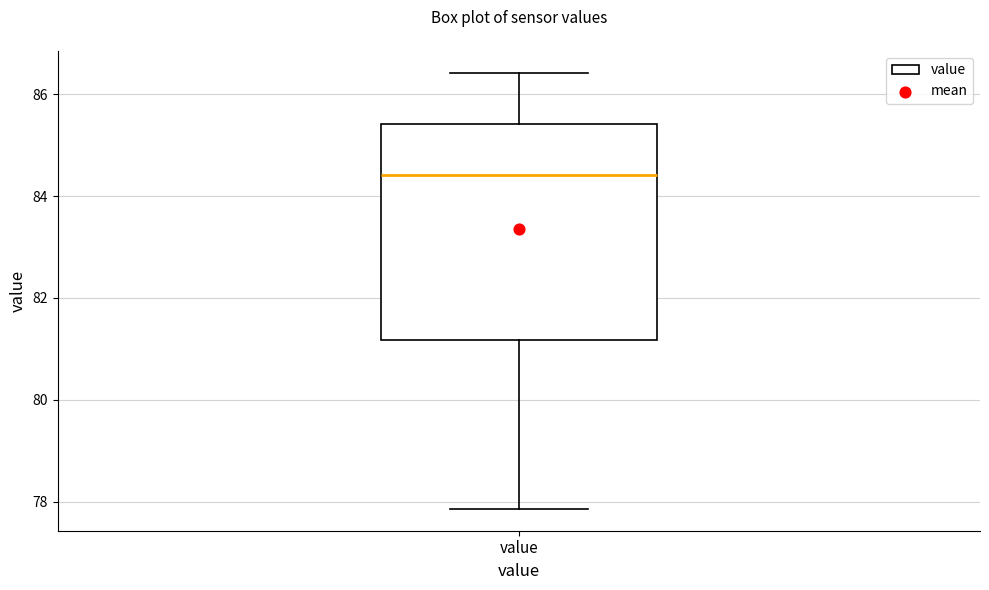

Where does the median line of the box for value sit on the y-axis? The values are not printed on the chart, so give them approximately, as read against the axis.

84.4